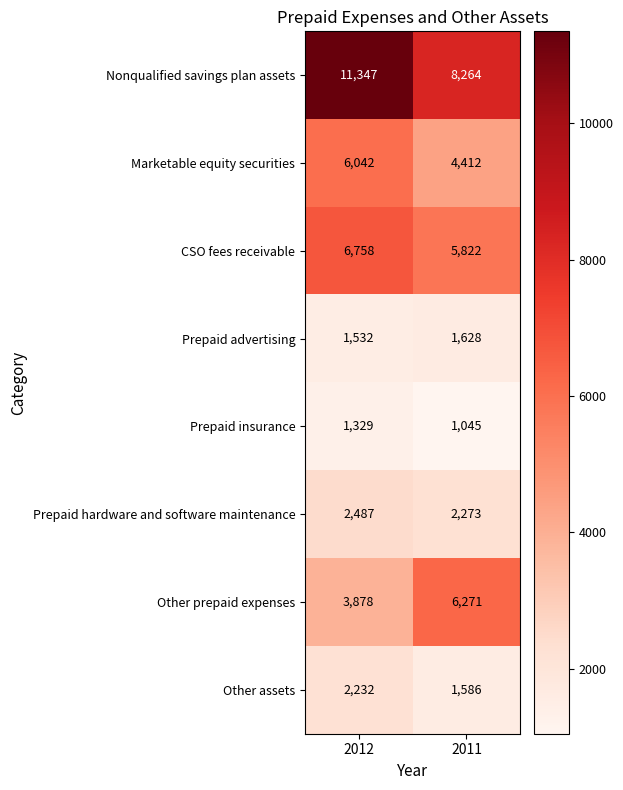

At which label does Prepaid advertising reach its peak?

2011